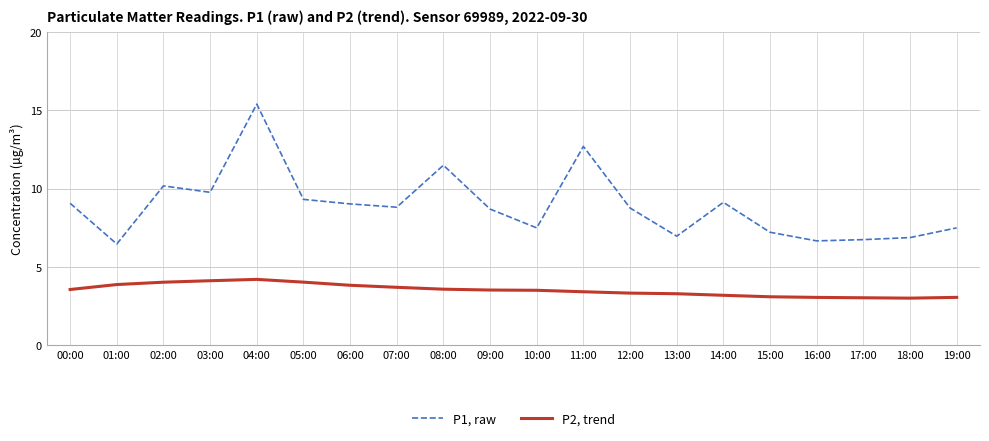

At how many categories does at least one series exceed 3?

20